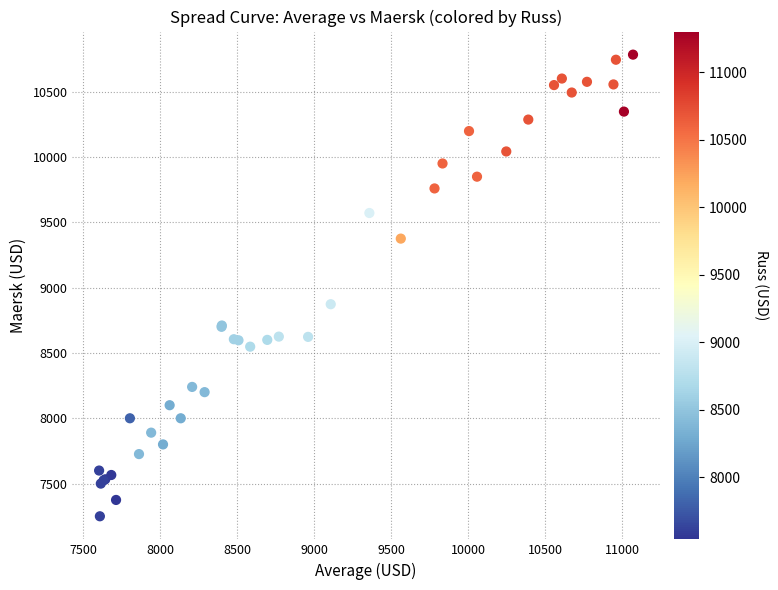

What Y value in the scatter plot is closest to 9016?

8873